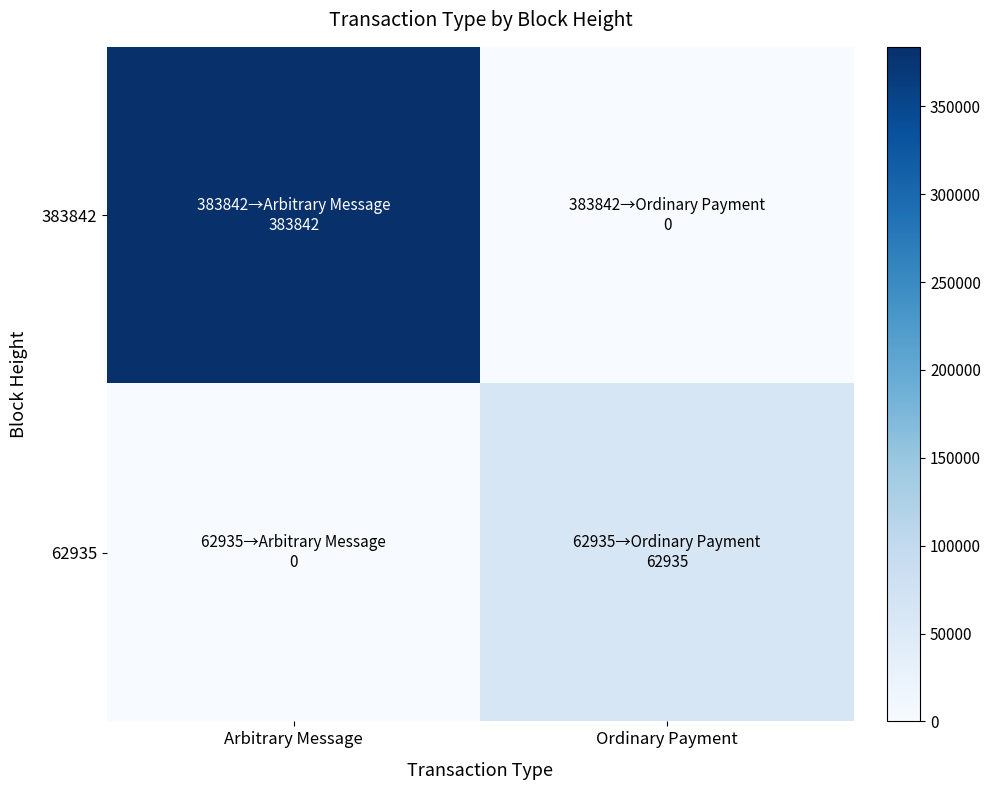

Which has a higher value, Ordinary Payment or Arbitrary Message?

Arbitrary Message